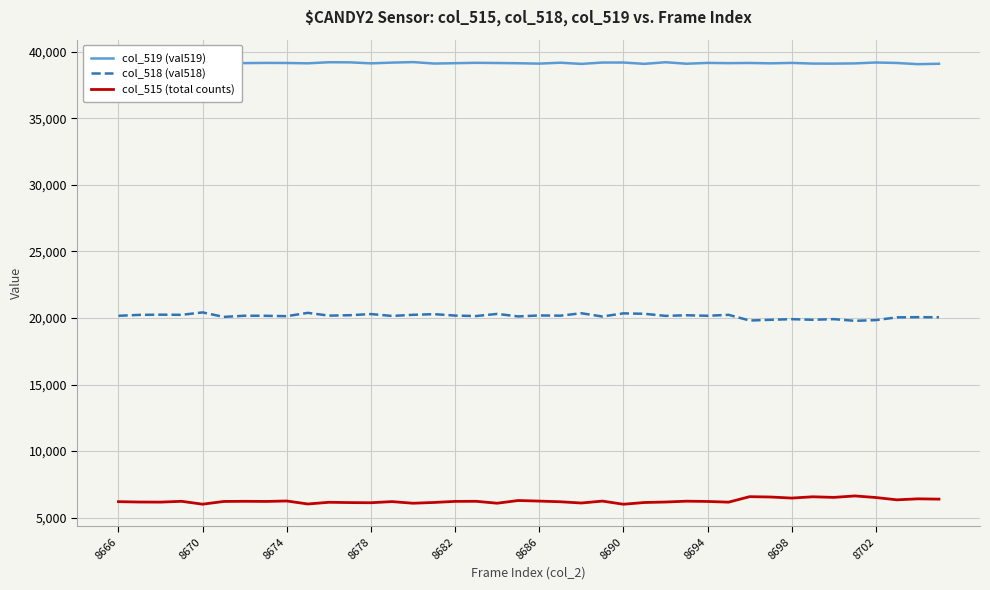

True or false: col_518 (val518) and col_519 (val519) intersect in this chart.

False